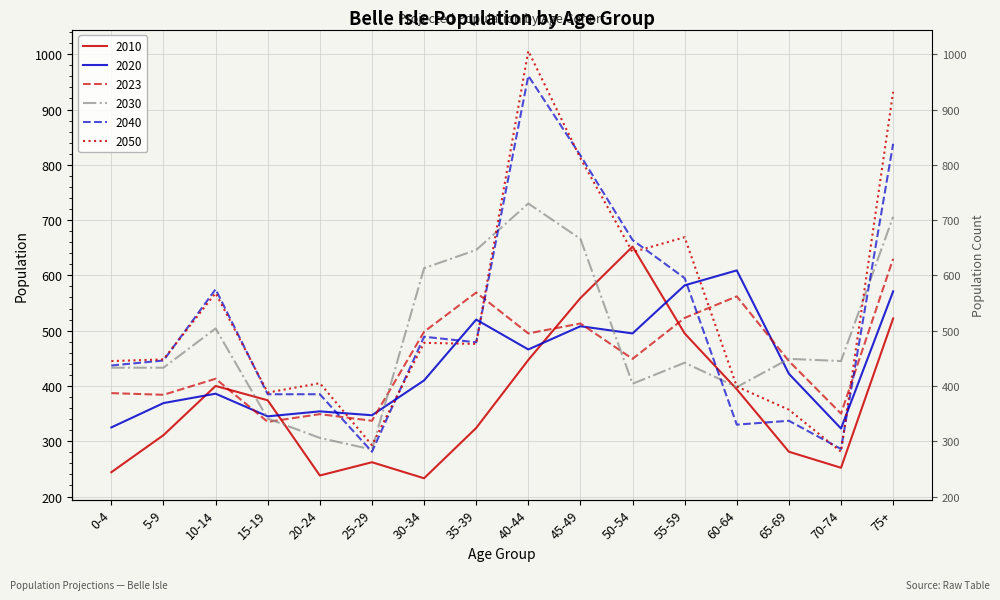

Is it true that 2030 equals 433 at 5-9?

True